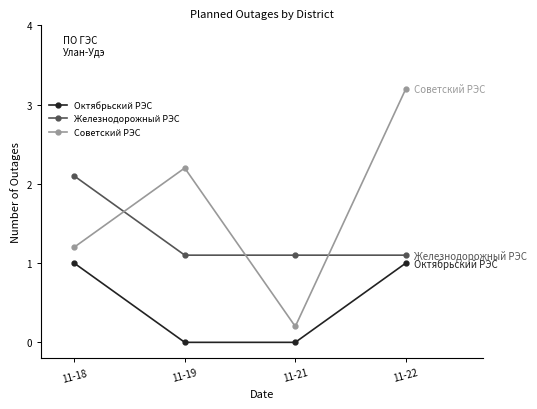

True or false: Советский РЭС has a value of 0.2 at 11-21.

True